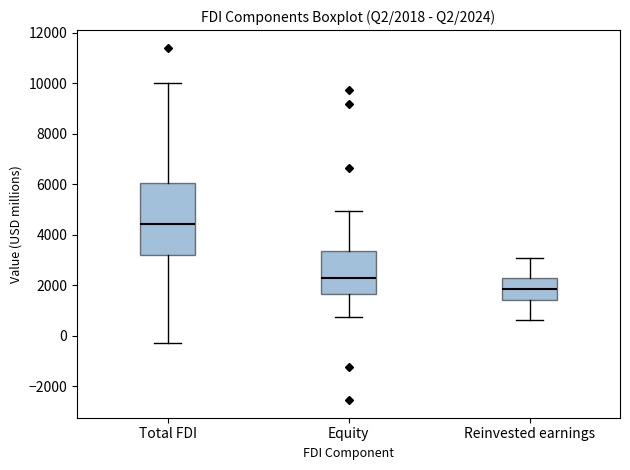

Comparing the boxes themselves (not the whiskers), which one is the tallest?

Total FDI